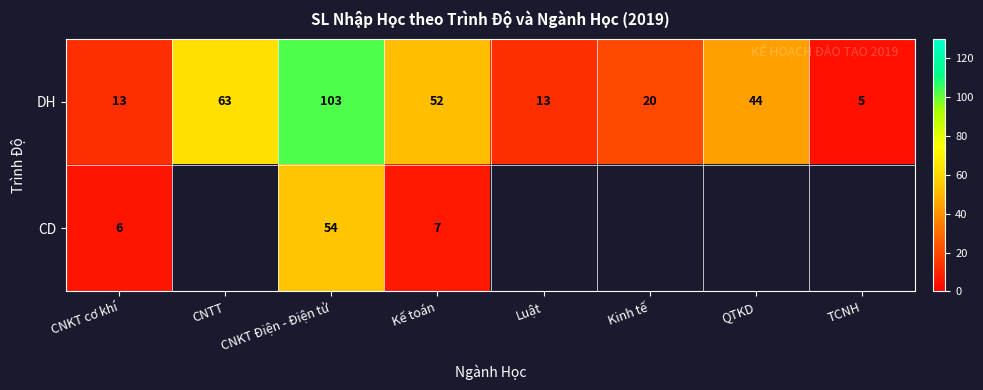

At how many categories does at least one series exceed 21?

4